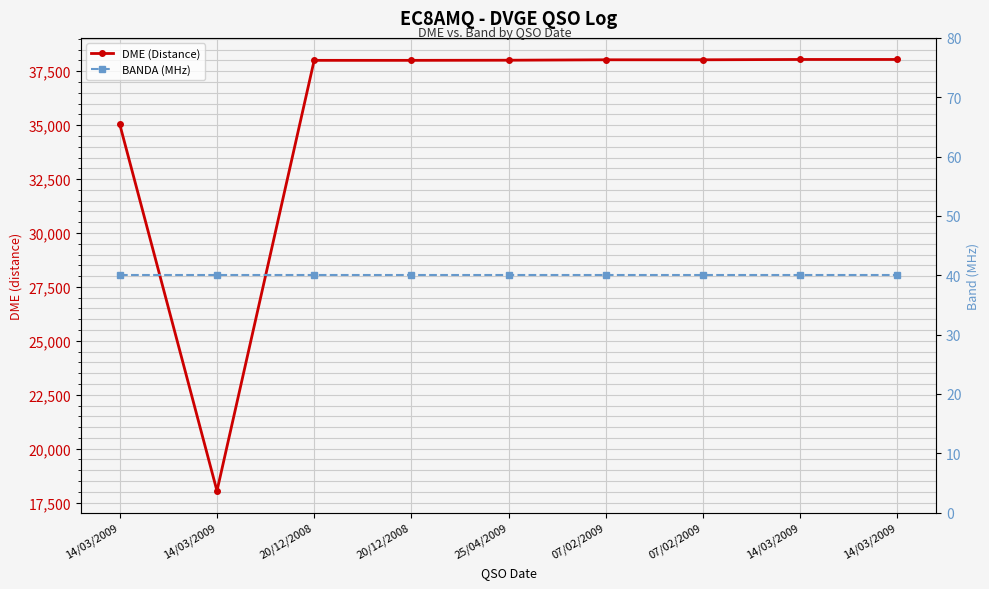

Reading left to right, what are all the values shown in this chart?

DME (Distance): 35034	18039	38005	38005	38011	38031	38031	38046	38046
BANDA (MHz): 40	40	40	40	40	40	40	40	40